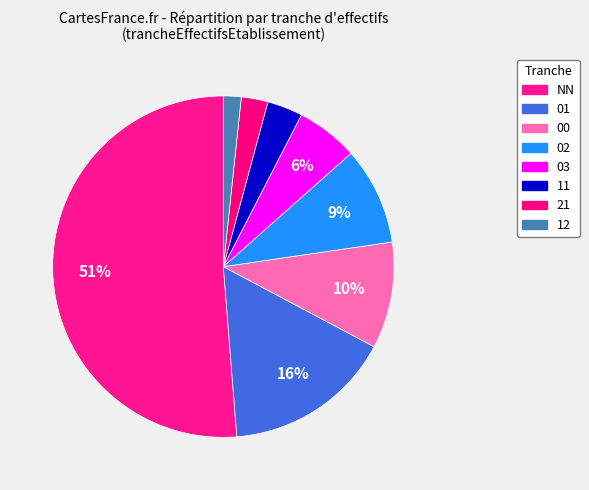

Which category has the smallest portion of the pie?

12